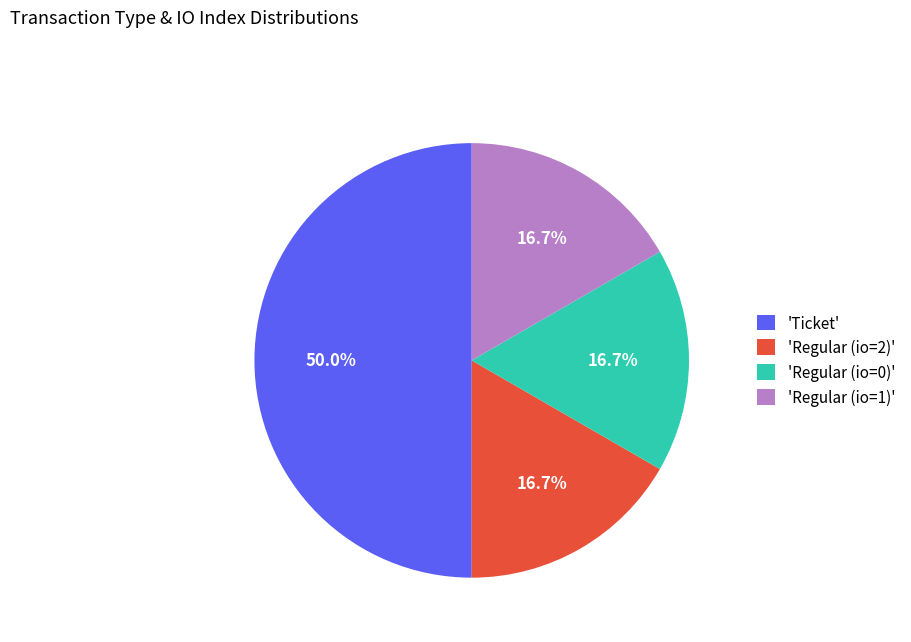

Does 'Regular (io=0)' account for over 50% of the chart?

No